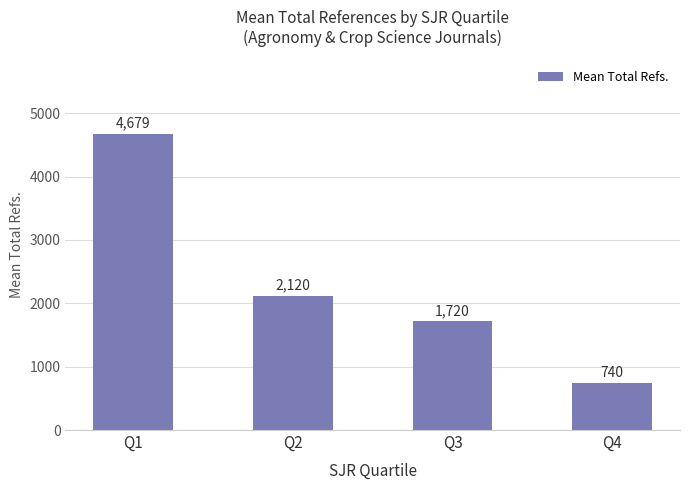

How many values exceed 2119?

2